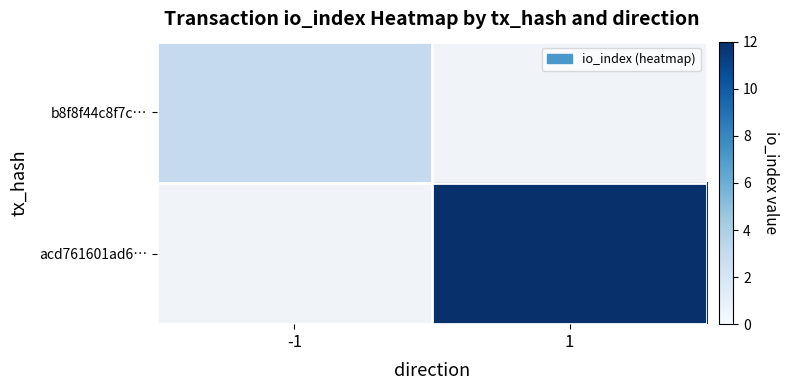

Which category has the lowest value in the acd761601ad6… series?

-1